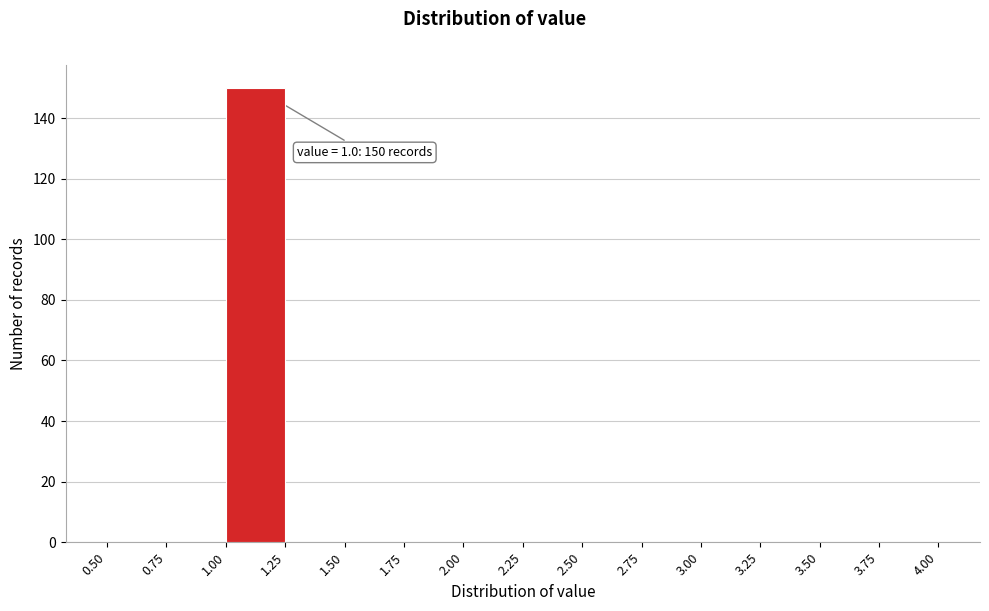

Over which range of the x-axis is the bar tallest?

1.00 to 1.25